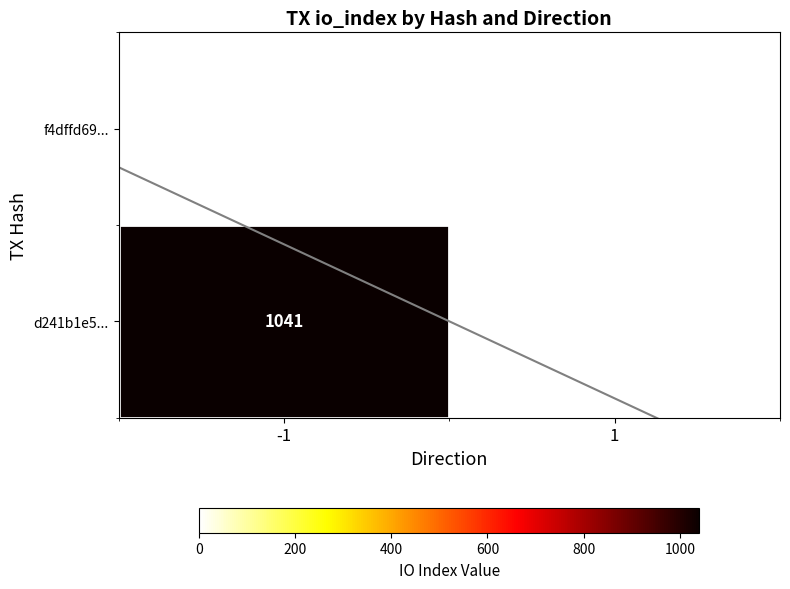

Count the number of categories in the chart.

2